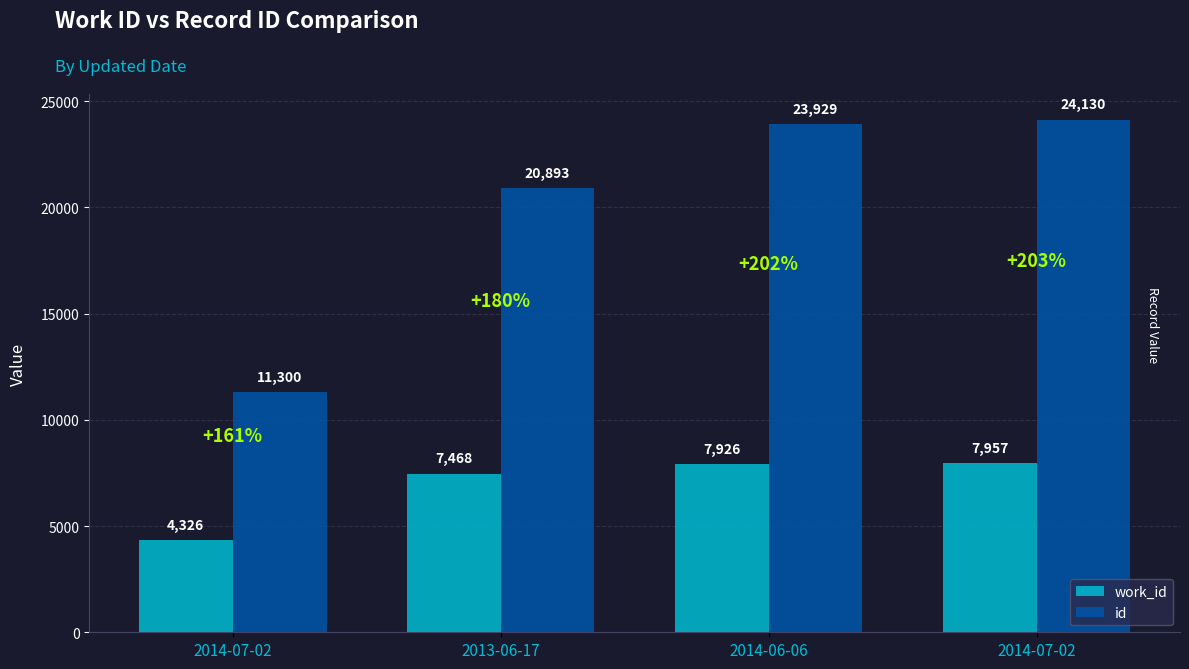

Reading left to right, list all the values displayed in this chart.

work_id: 4326	7468	7926	7957
id: 11300	20893	23929	24130